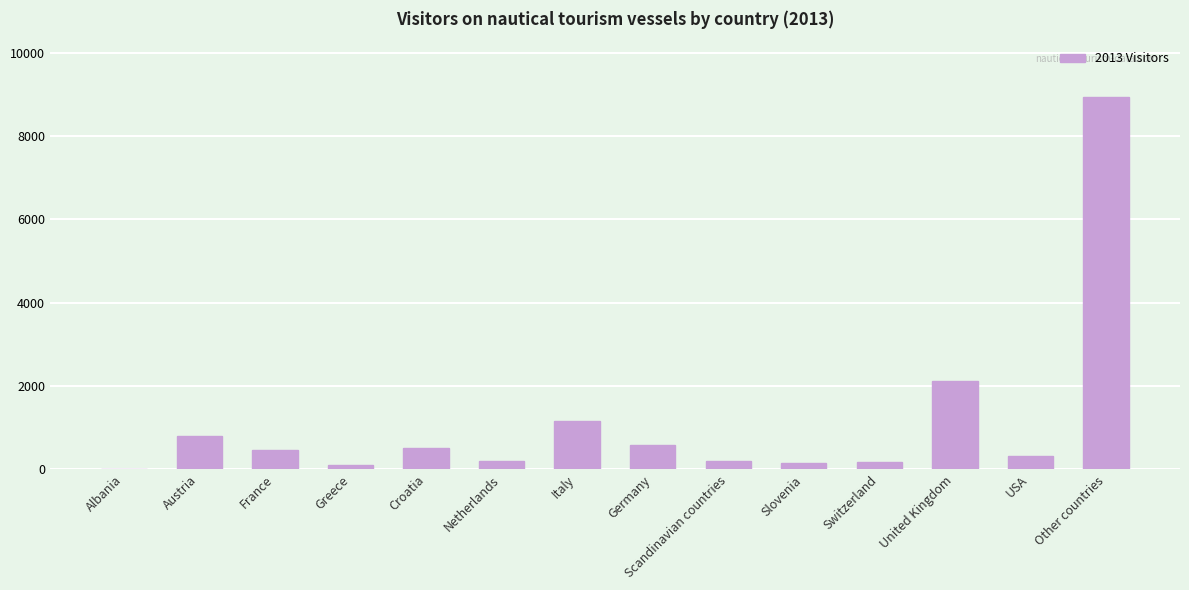

Between Croatia and Scandinavian countries, which is larger?

Croatia